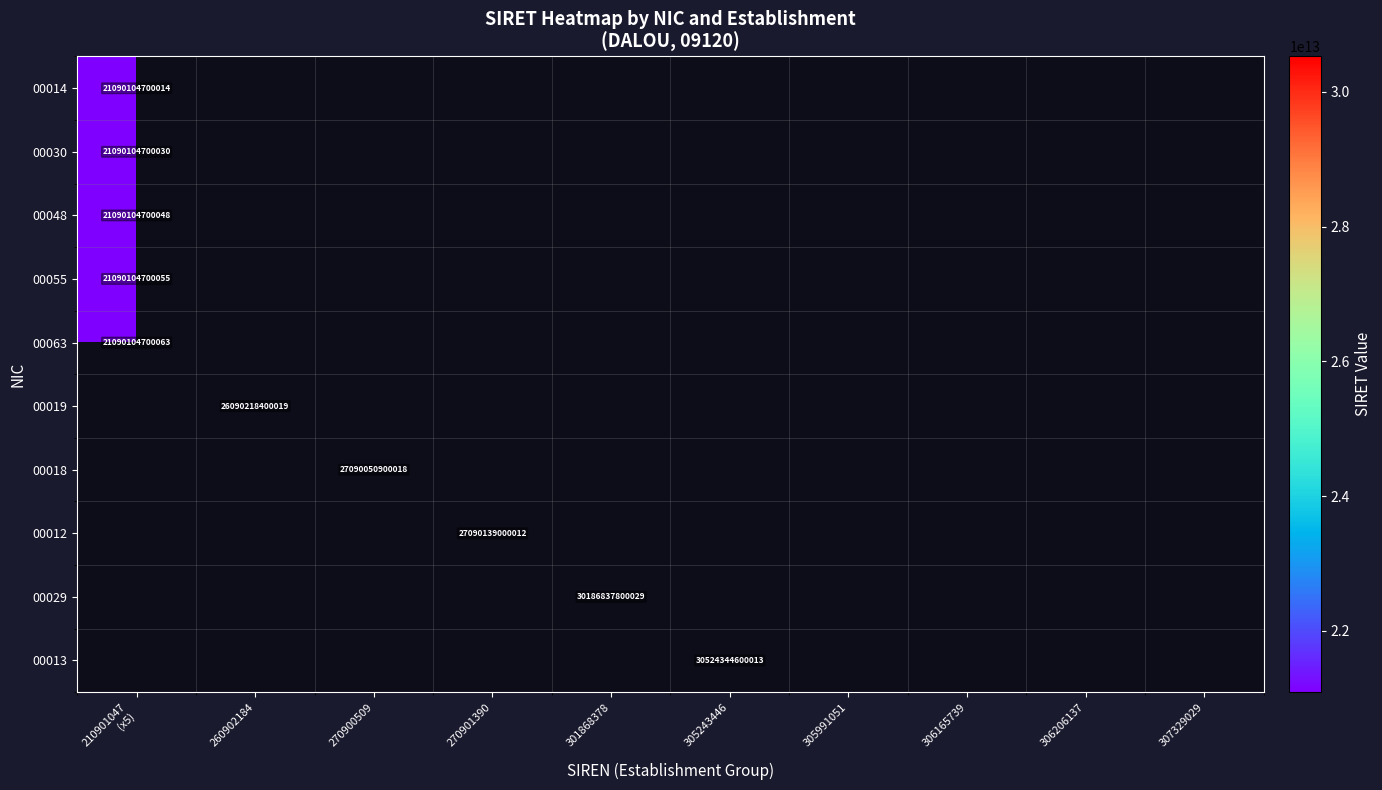

What is the maximum value for 00048?

21090104700048.0